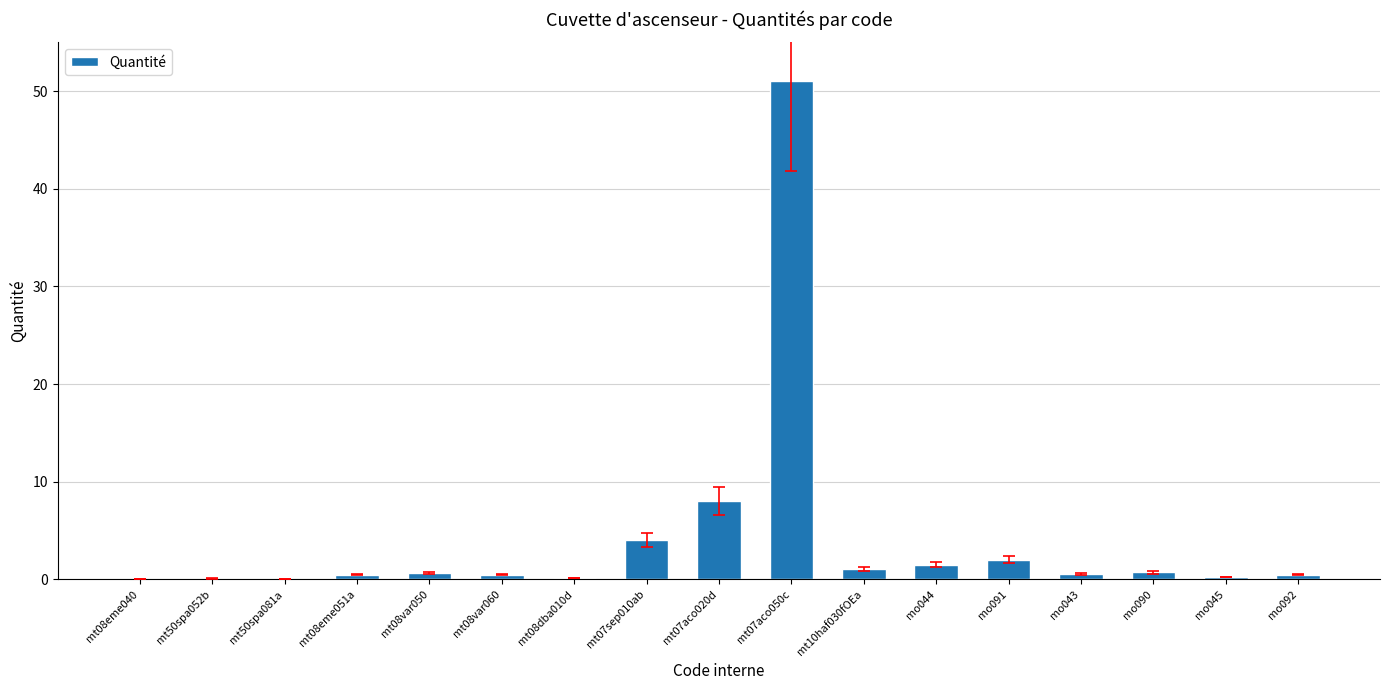

What is the greatest value displayed?

51.0